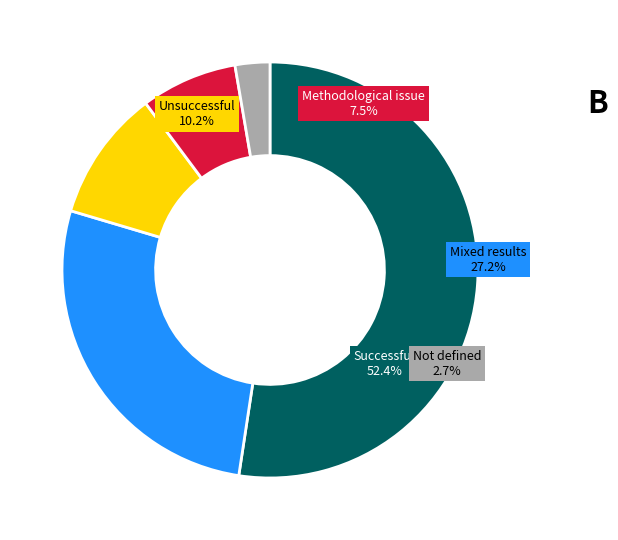

The 29 slice represents 1% of the pie. True or false?

False